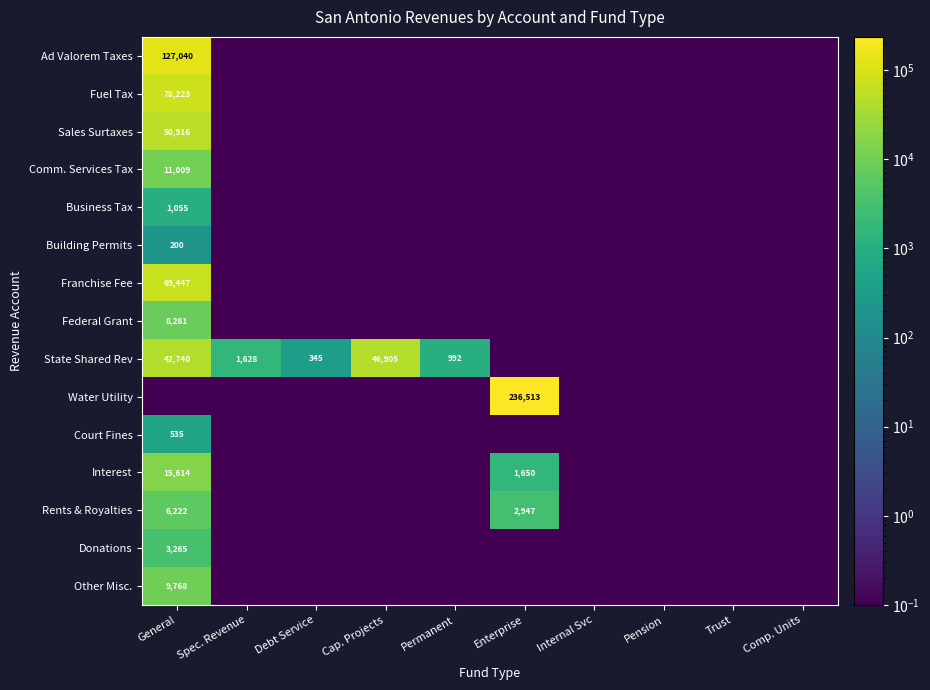

How many data points does each series have?

10